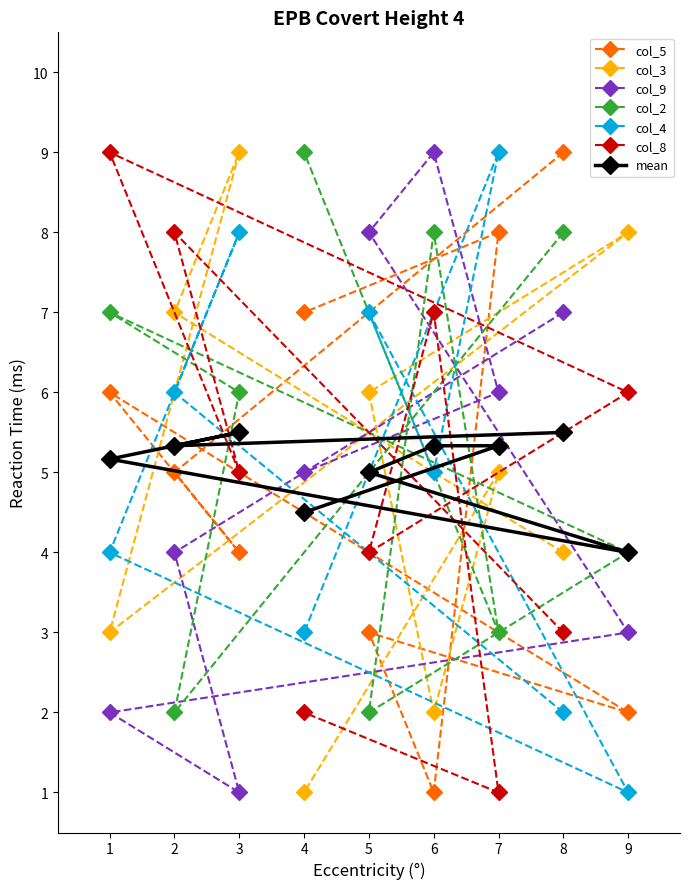

How many times do col_5 and col_4 cross each other?

4